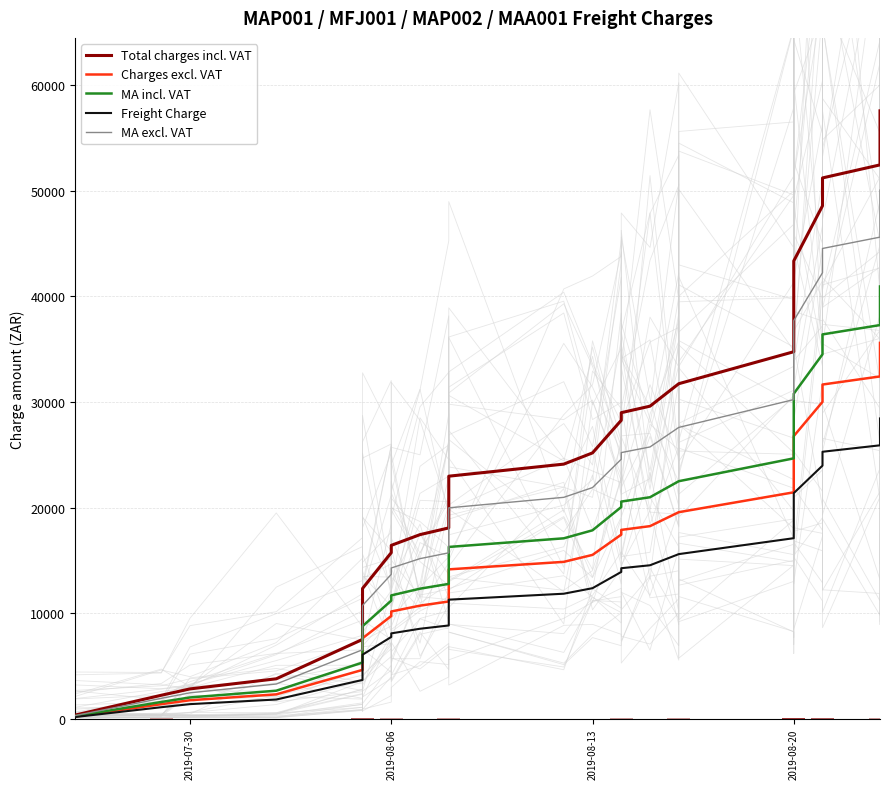

The MA excl. VAT series shows 14010.7 at 2019-08-13. True or false?

False